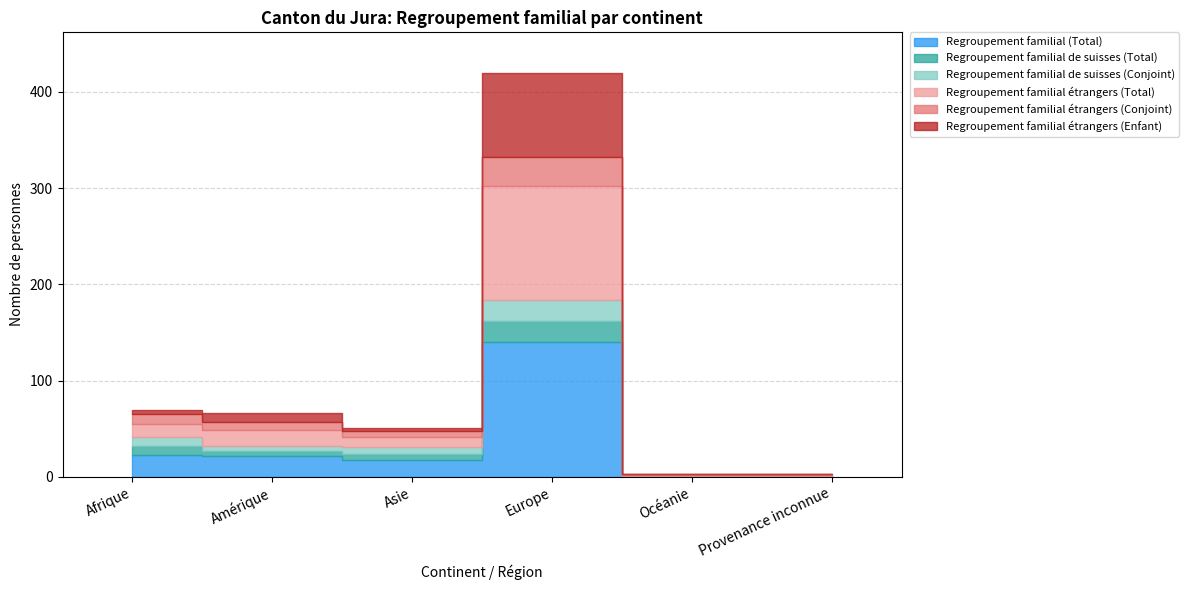

Reading left to right, what are all the values shown in this chart?

Regroupement familial (Total): 23	22	17	140	1	1
Regroupement familial de suisses (Total): 9	5	7	22	0	0
Regroupement familial de suisses (Conjoint): 9	5	7	22	0	0
Regroupement familial étrangers (Total): 14	17	10	118	1	1
Regroupement familial étrangers (Conjoint): 10	8	7	30	1	1
Regroupement familial étrangers (Enfant): 4	9	3	88	0	0